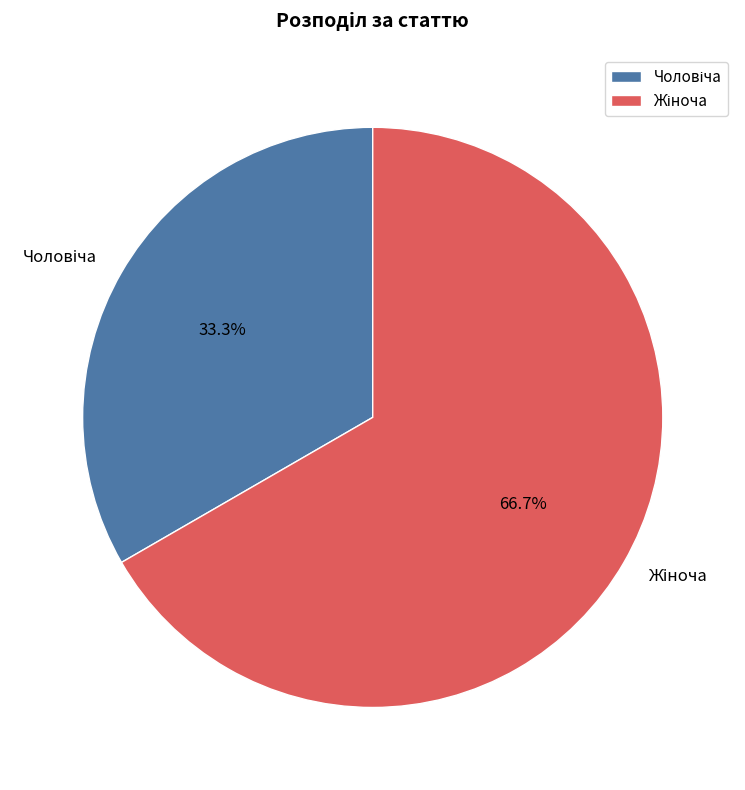

Does any single category account for the majority?

Yes